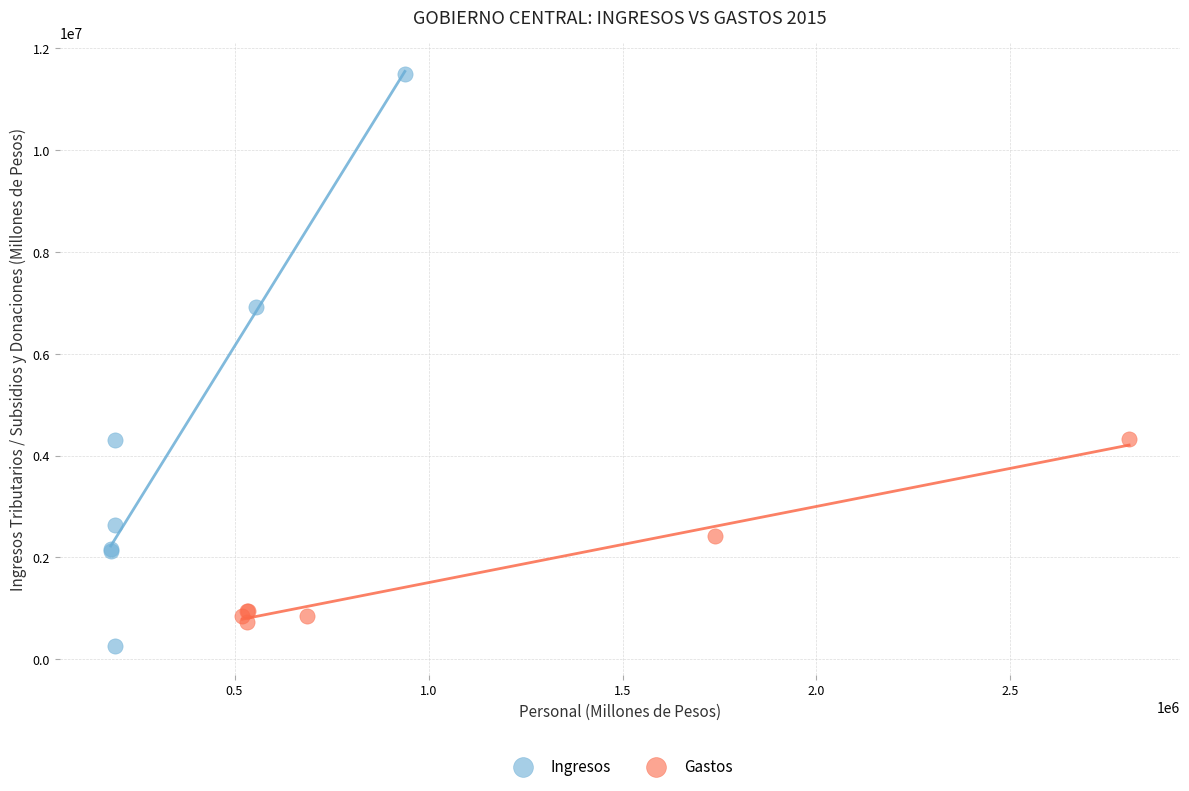

Which series has the widest spread of Y values?

Ingresos